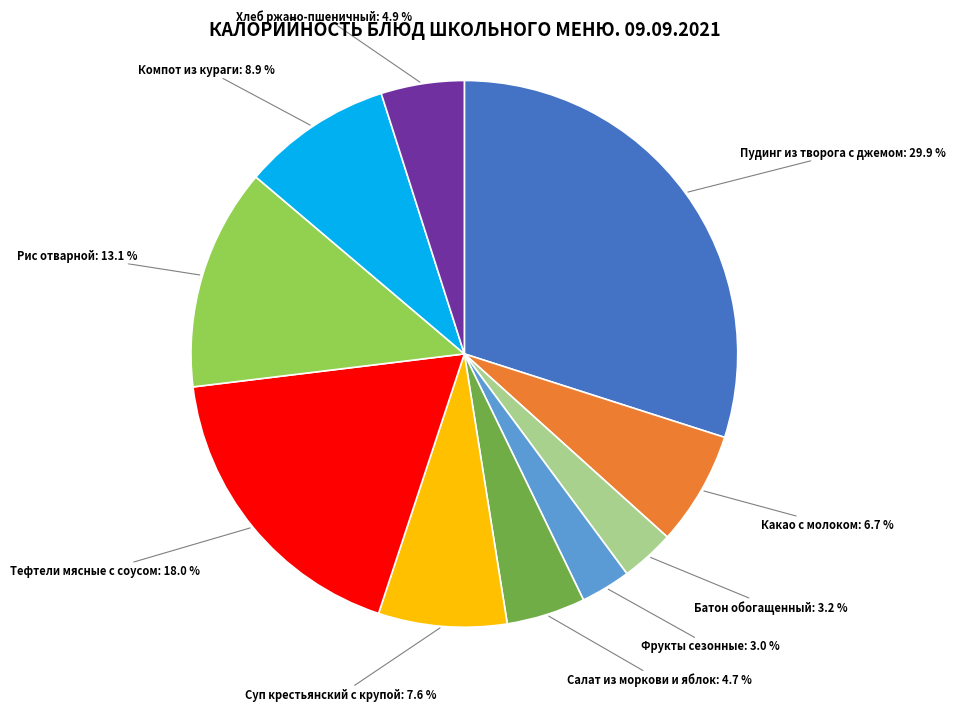

What percentage is the Хлеб ржано-пшеничный slice, to the nearest percent?

5%